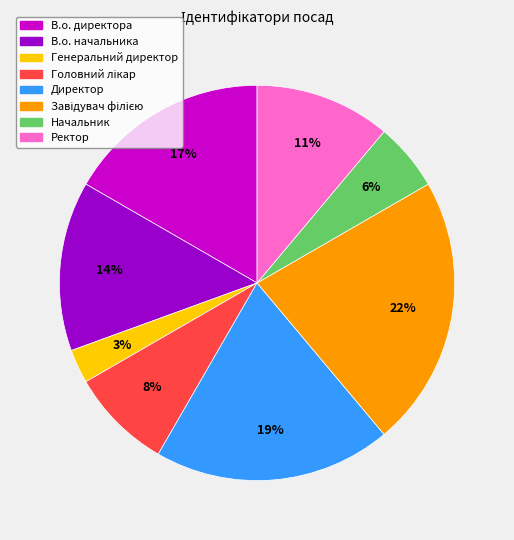

Is there any slice that represents more than half of the pie?

No